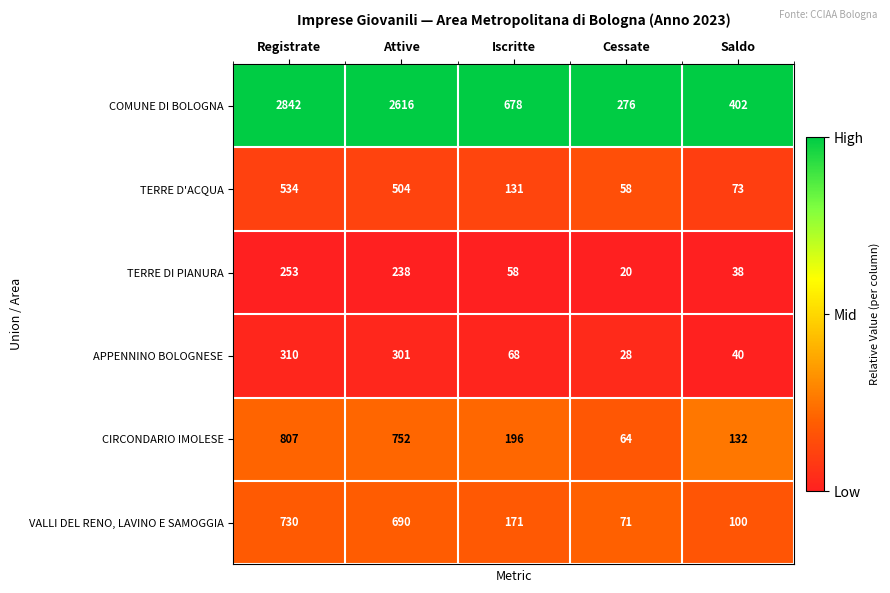

Read the TERRE DI PIANURA value at Cessate, to the nearest 5.

20